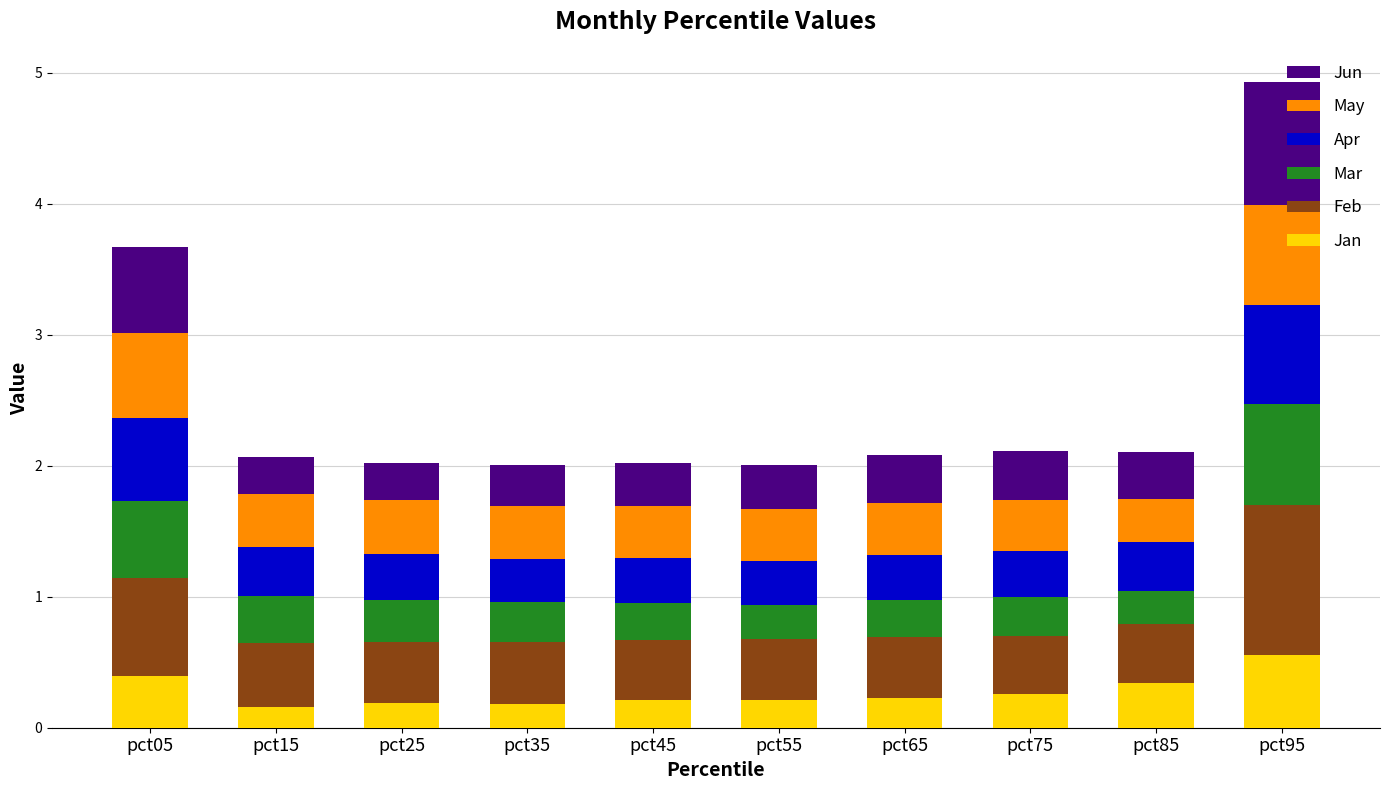

True or false: Jan has a value of 0.1 at pct85.

False